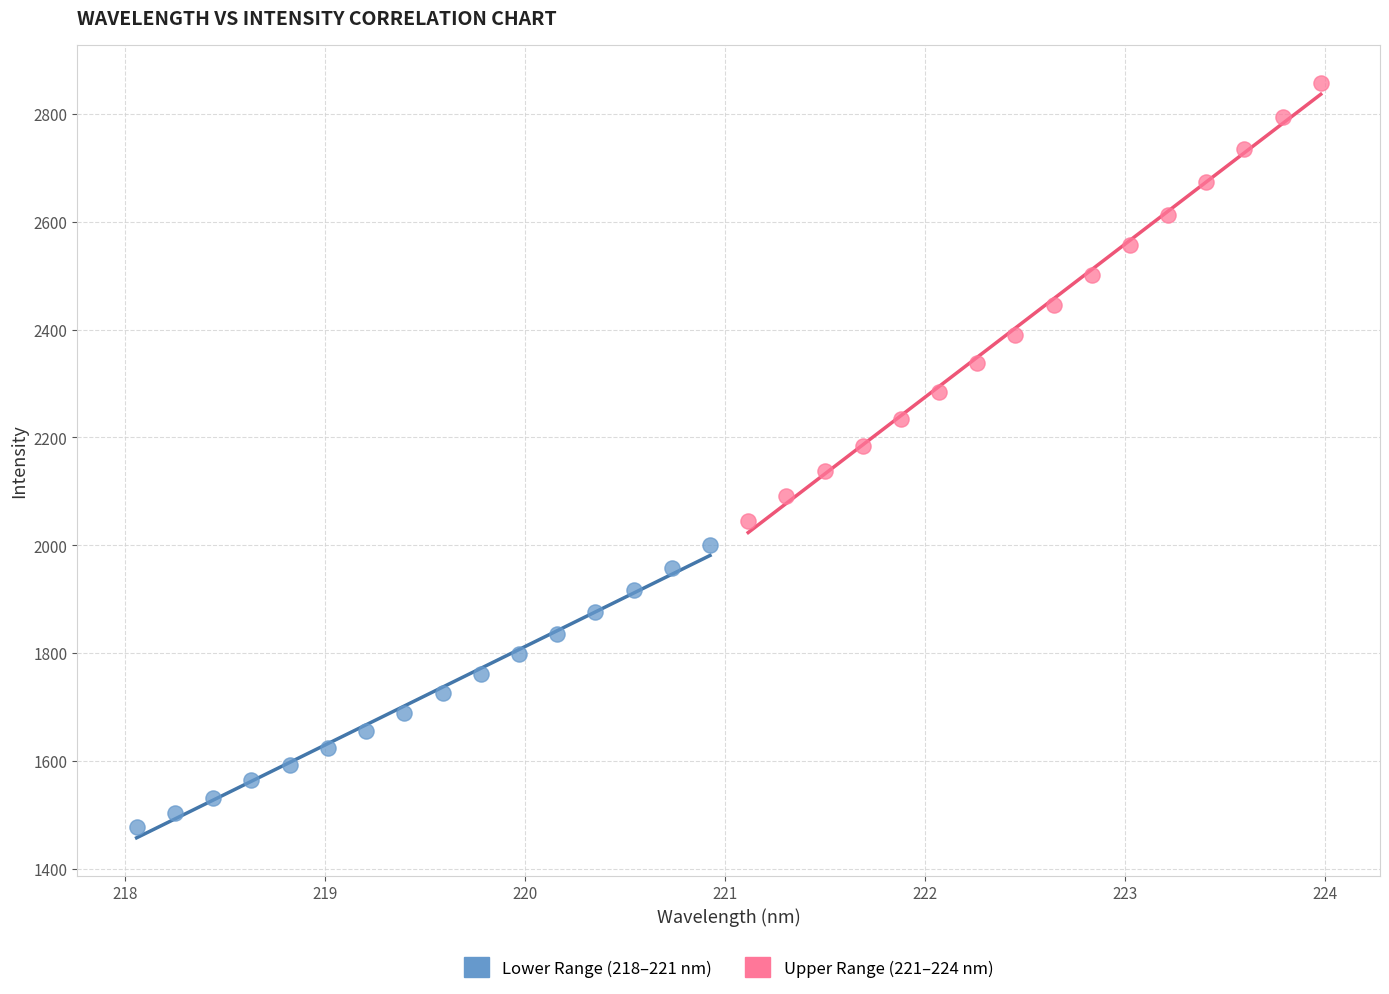

Which series contains the lowest Y value?

Lower Range (218–221 nm)